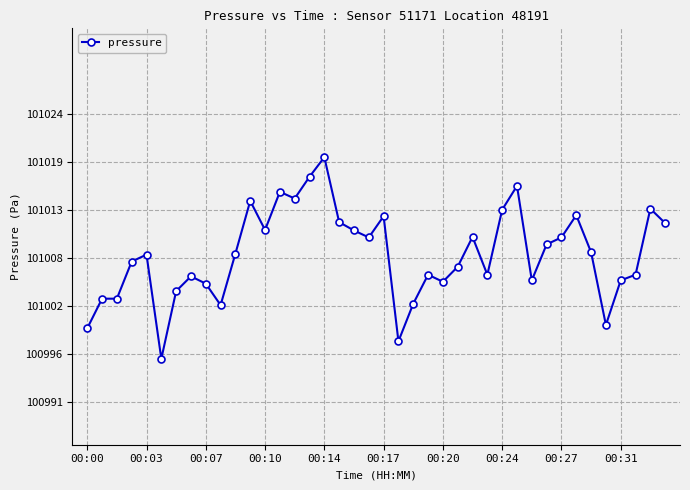

What is the greatest value displayed?

101019.3